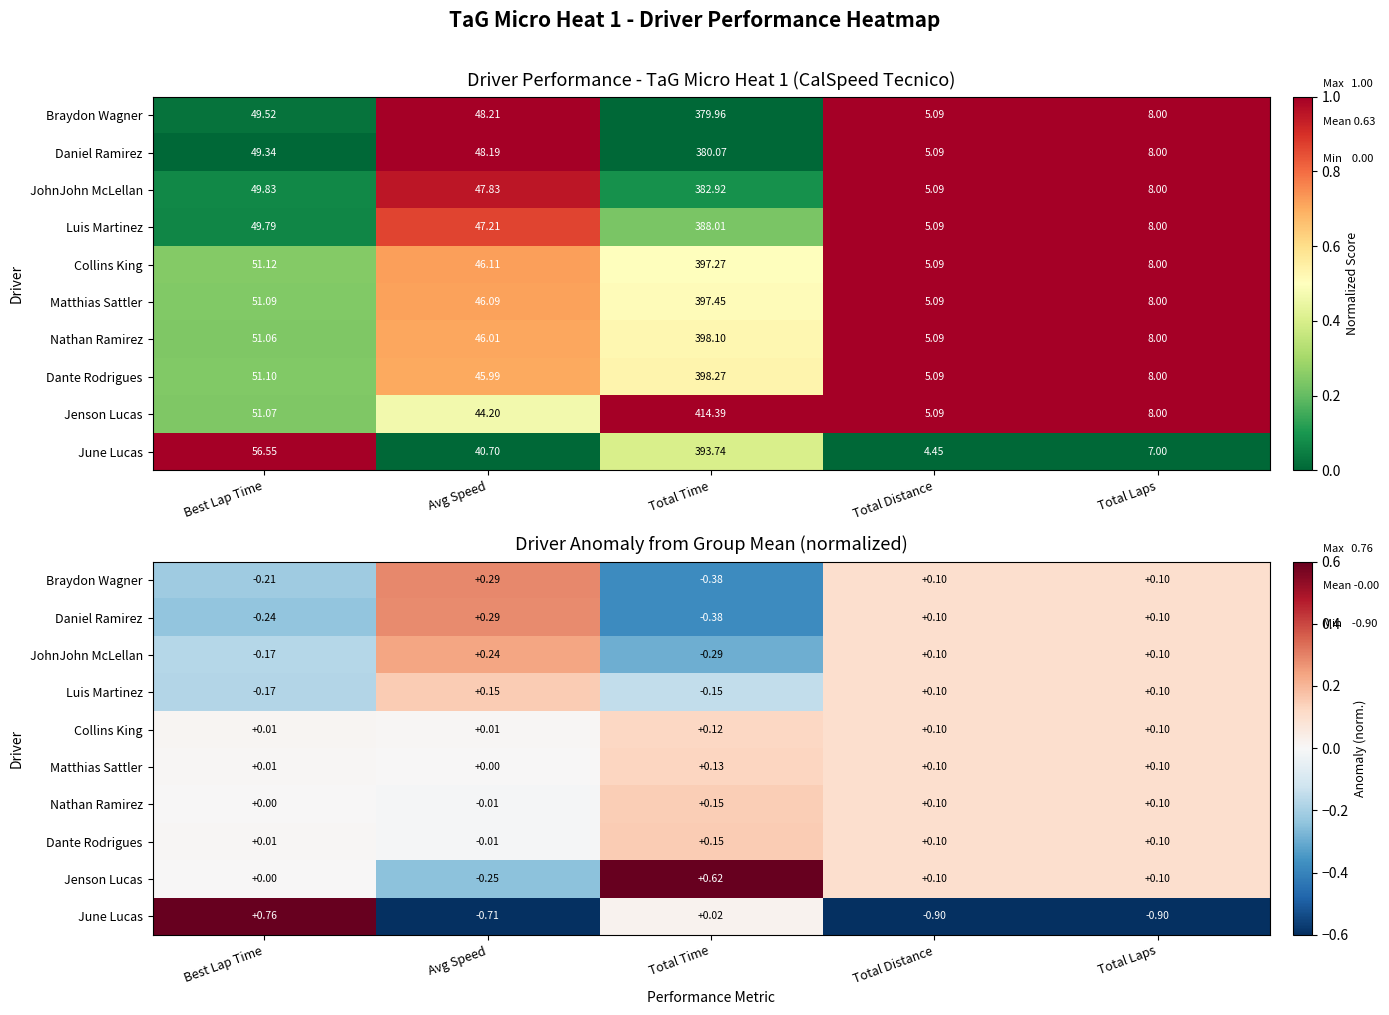

How many negative values does the Luis Martinez series have?

2